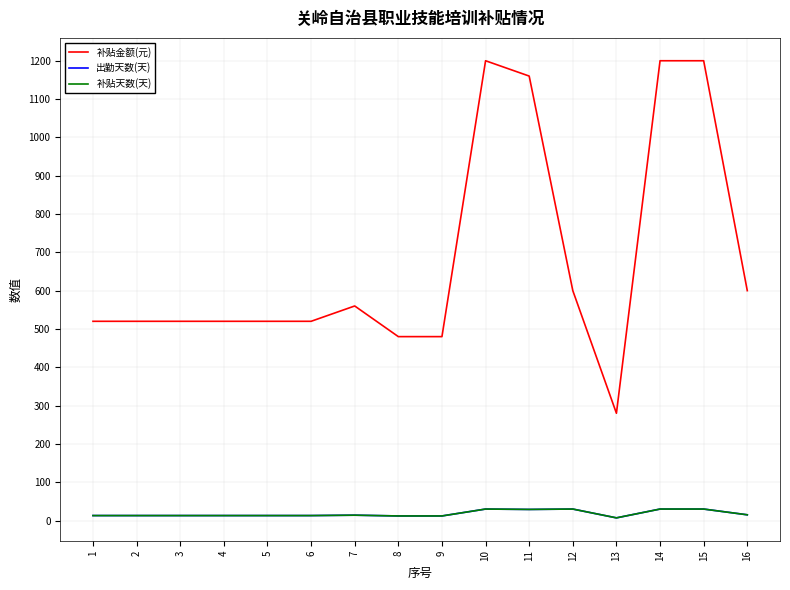

The value of 补贴金额(元) at 3 is 729. True or false?

False